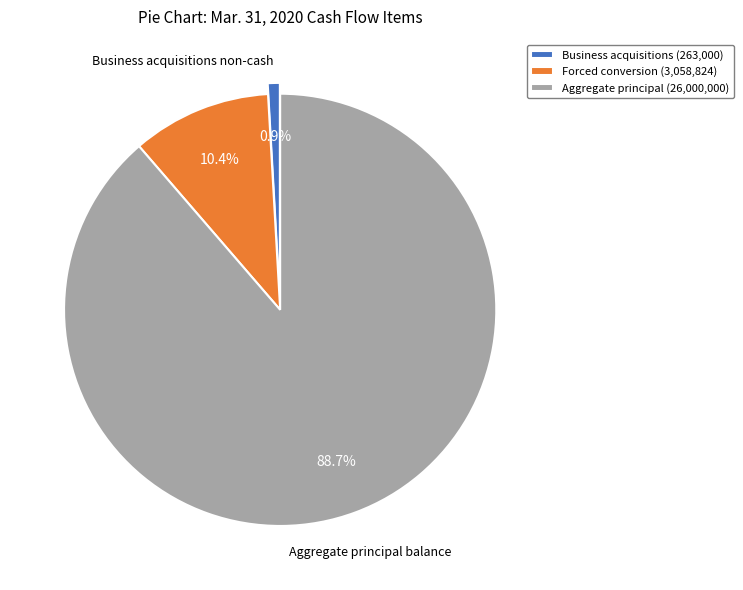

Which slice represents more than half of the pie?

Aggregate principal (26,000,000)